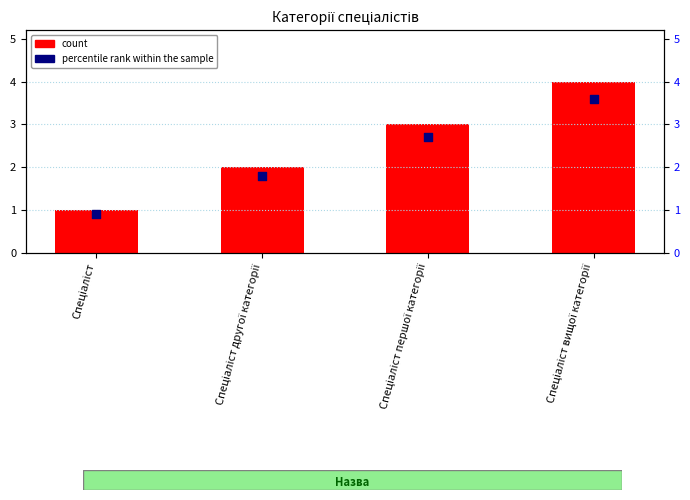

At how many categories does at least one series exceed 3?

1